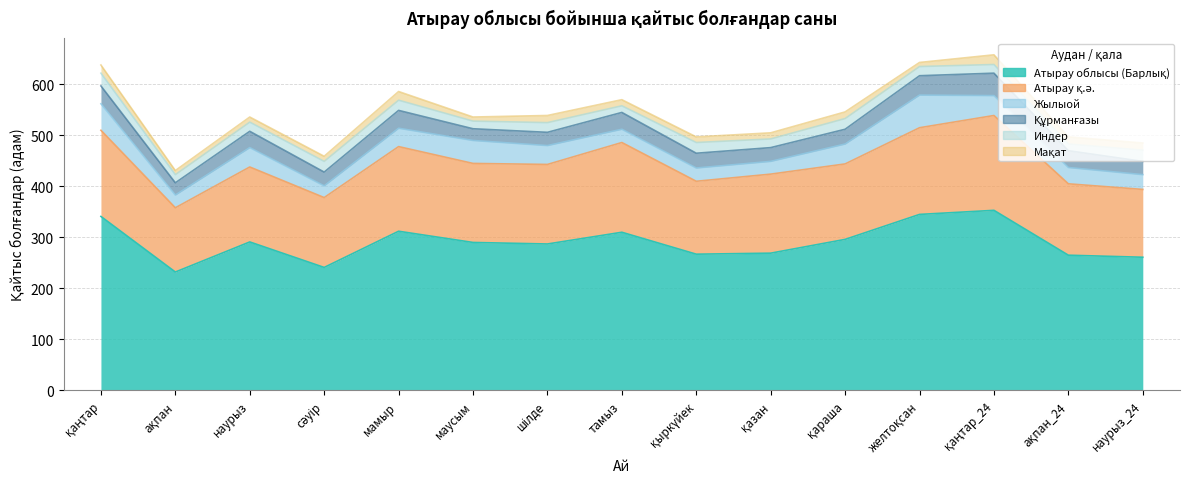

True or false: Мақат has a value of 8 at маусым.

True